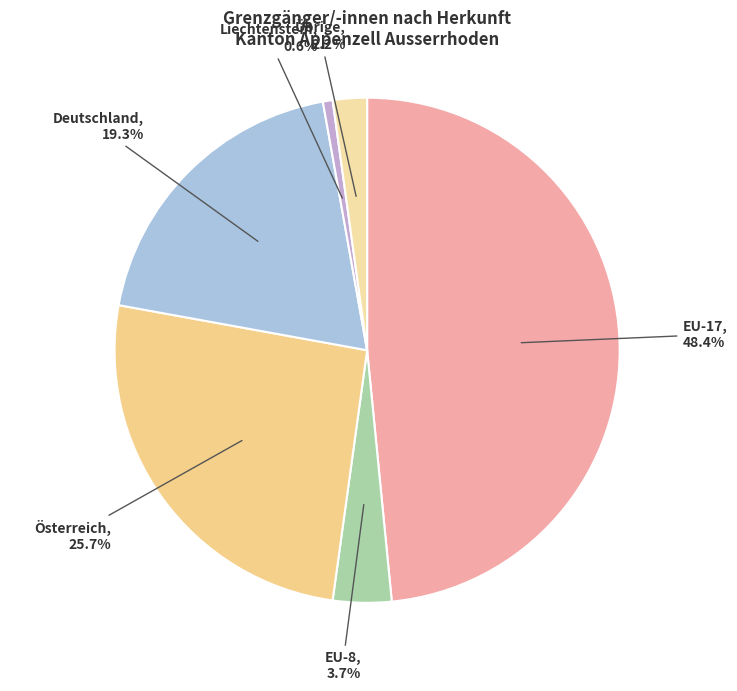

What is the largest slice in the pie chart?

EU-17